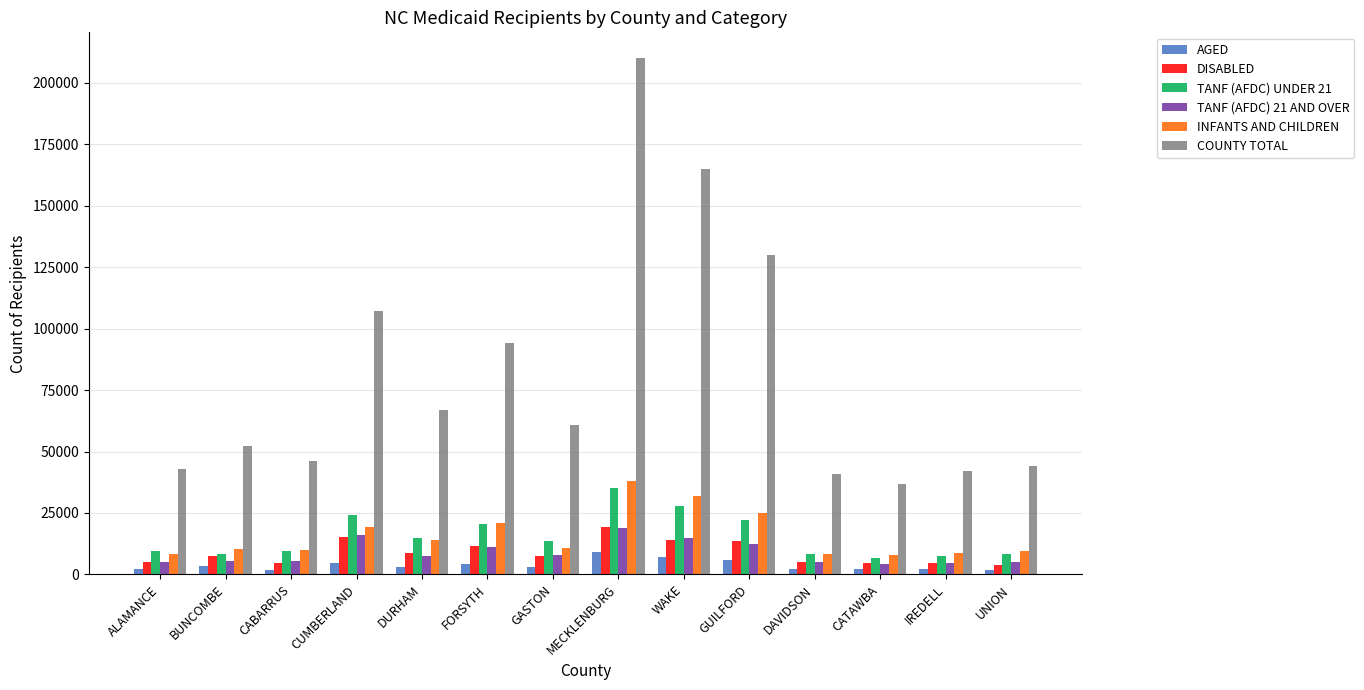

What is the spread (max minus min) of values at WAKE?

157997